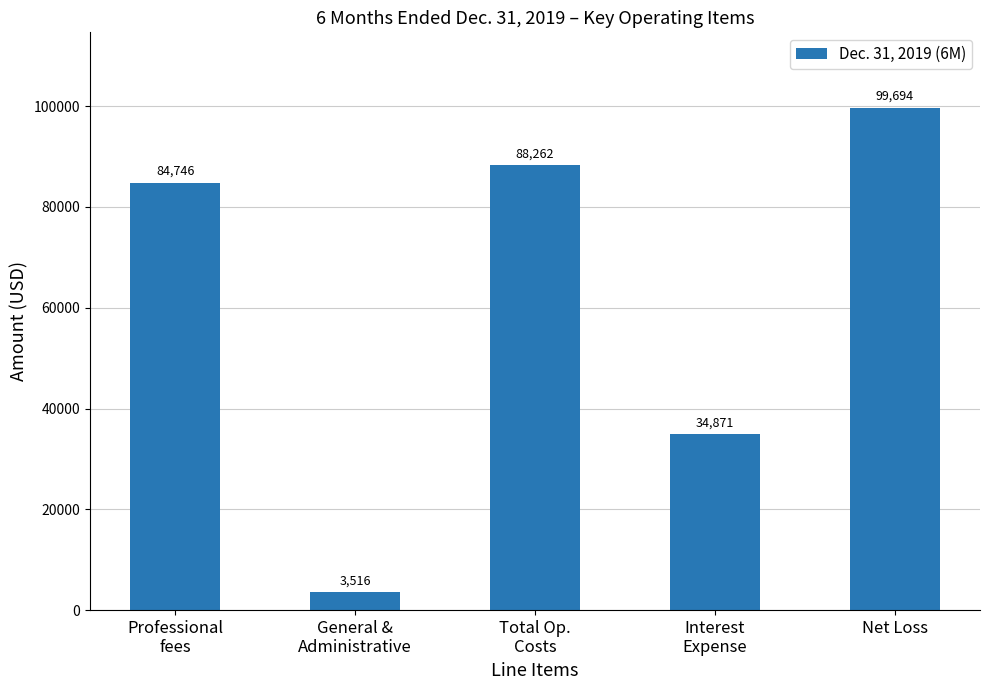

Rank the categories by value from highest to lowest.

Net Loss, Total Op.
Costs, Professional
fees, Interest
Expense, General &
Administrative